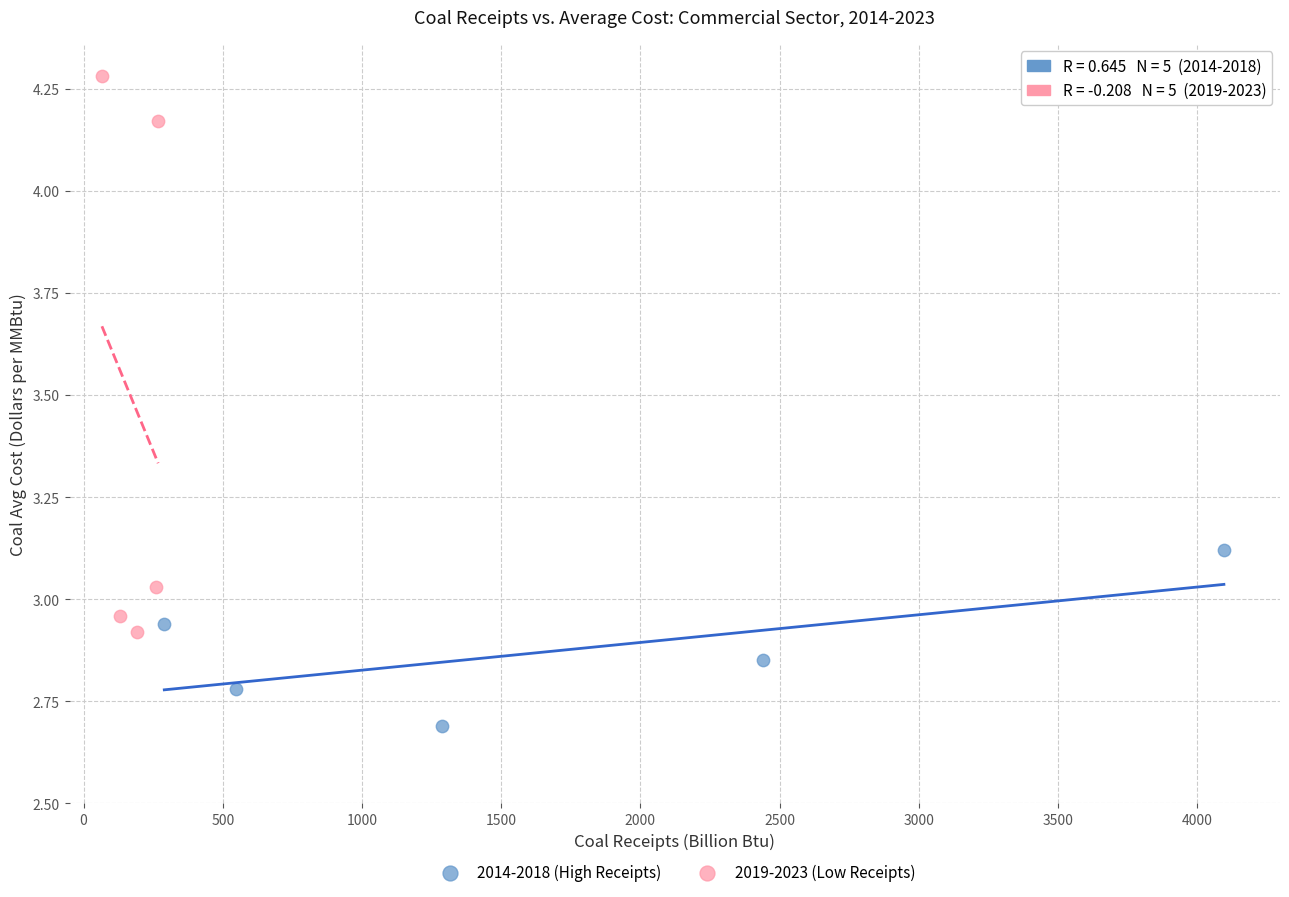

Which series has the widest spread of Y values?

2019-2023 (Low Receipts)